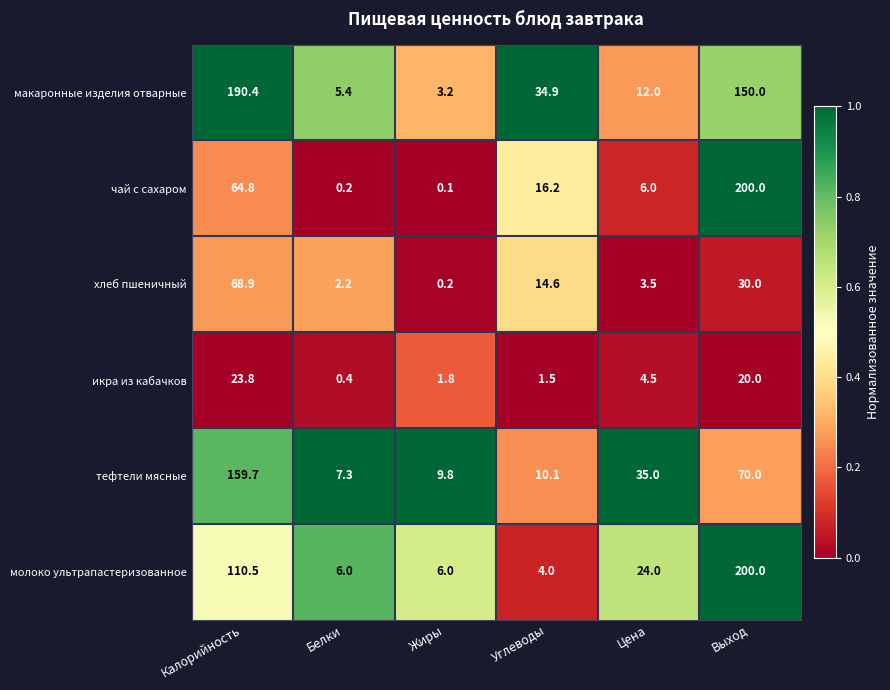

Count the number of data series in this chart.

6